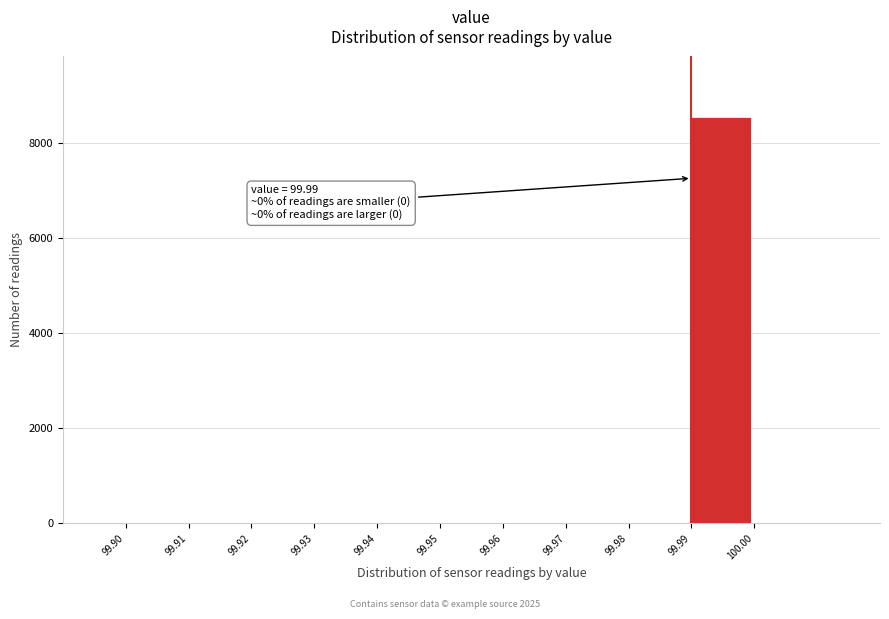

Reading left to right, list all the values displayed in this chart.

99.90=0	99.91=0	99.92=0	99.93=0	99.94=0	99.95=0	99.96=0	99.97=0	99.98=0	99.99=8536	100.00=0